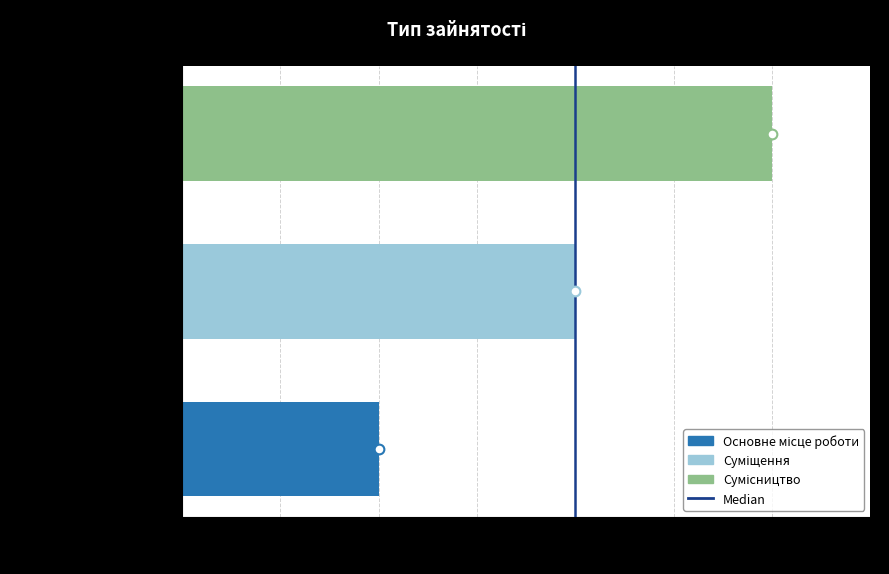

Reading left to right, transcribe all the data shown in this chart.

Основне місце роботи=1	Суміщення=2	Сумісництво=3